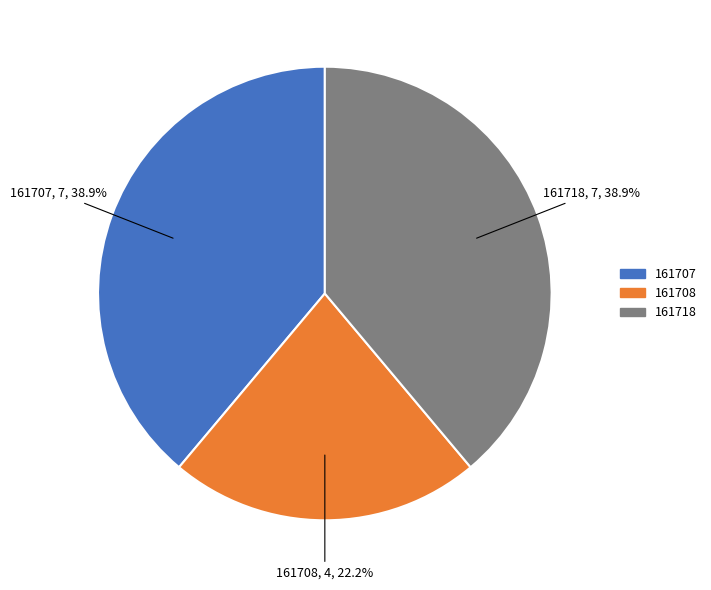

What is the ratio of the value at 161718 to the value at 161707?

1.0